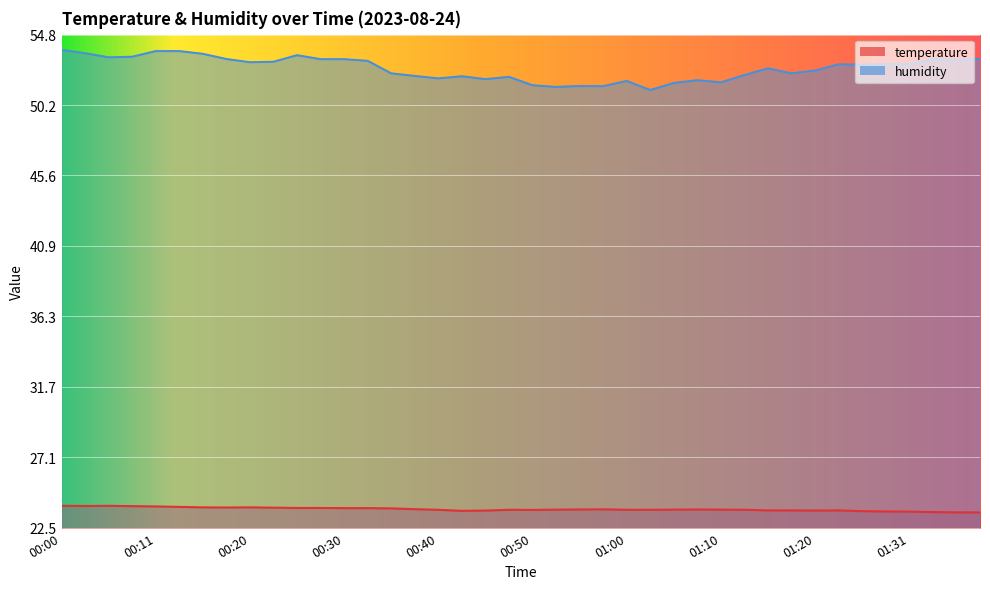

The value of temperature at 00:50 is 6.1. True or false?

False